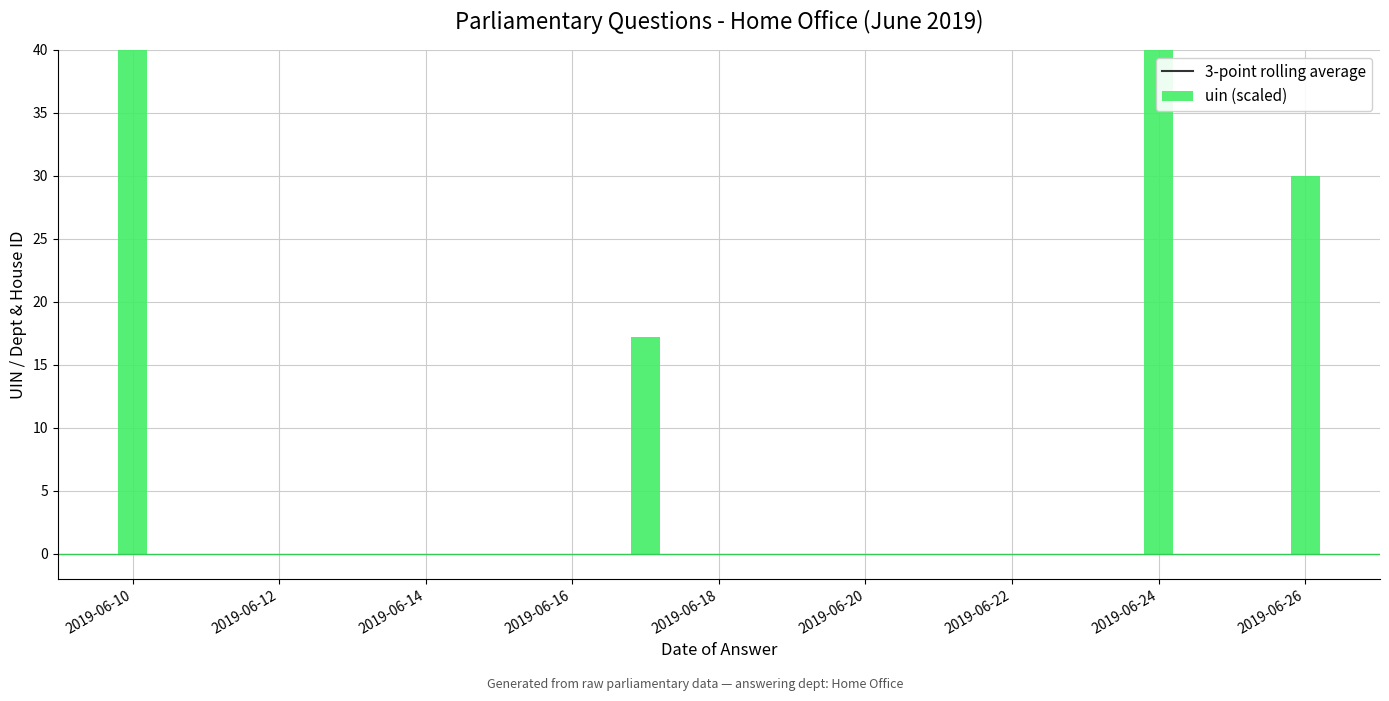

Which category has the highest value in the uin (scaled) series?

2019-06-10